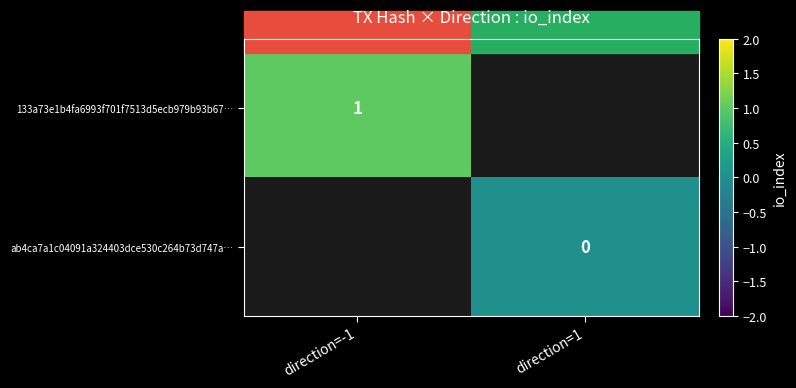

The ab4ca7a1c04091a324403dce530c264b73d747a… series shows 0.0 at direction=1. True or false?

True